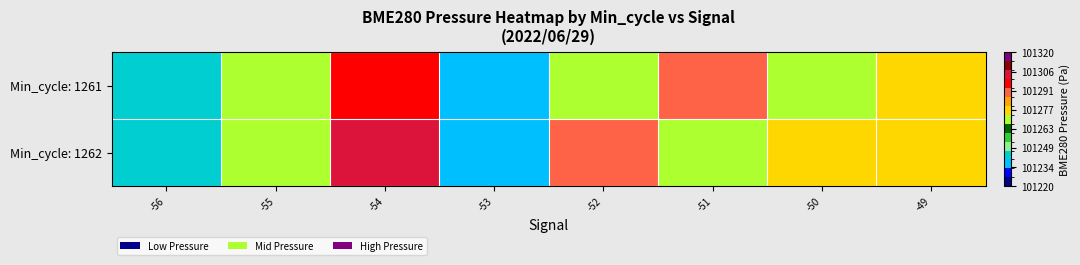

How many series are shown in this chart?

2